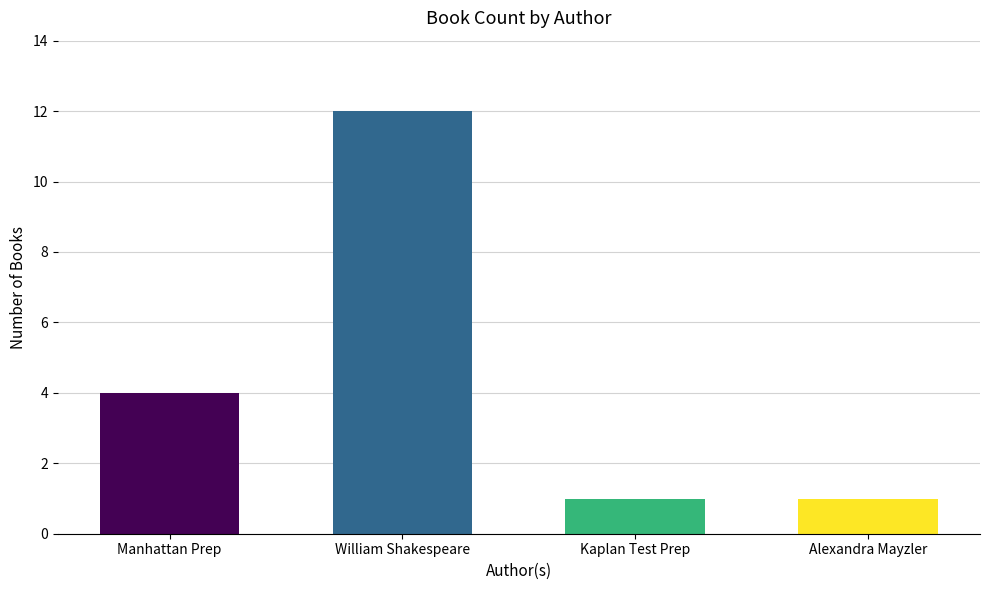

Where is the data nearest to the value 6?

Manhattan Prep